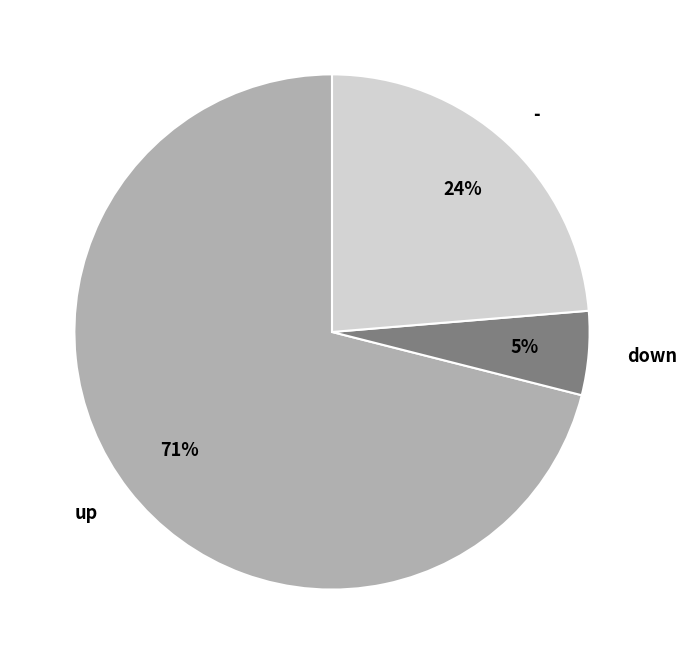

How many segments does this pie chart have?

3